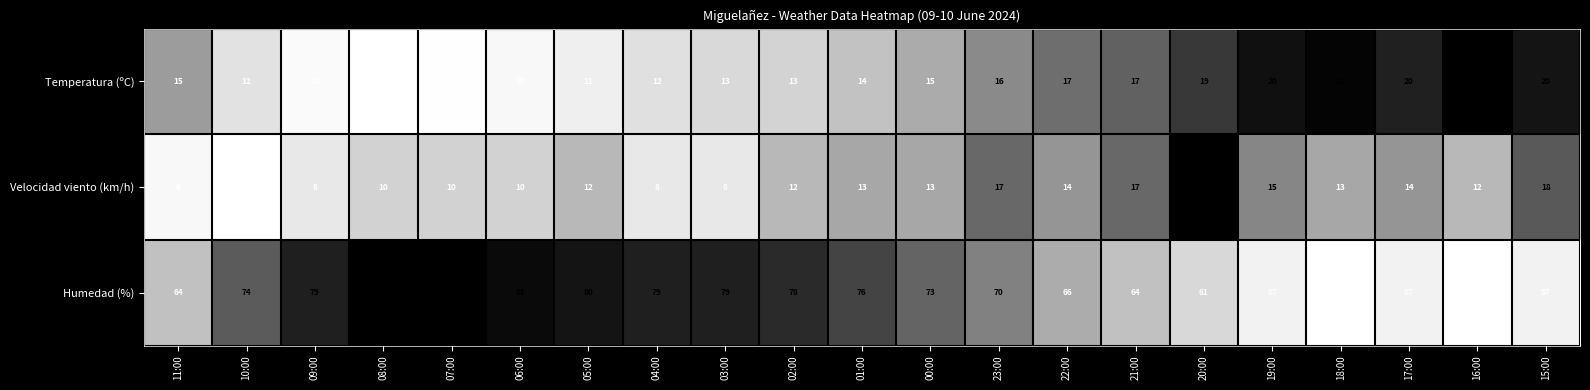

What is the maximum value shown in the chart?

82